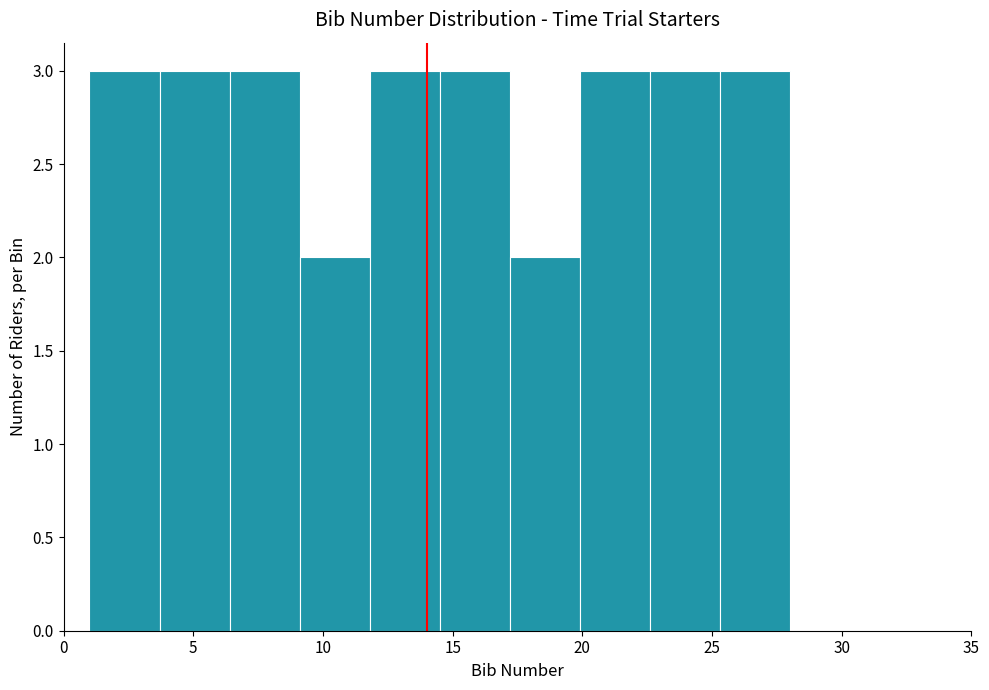

What is the height of the bar covering 22.6 to 25.3 on the x-axis? Neither the bar edges nor the heights are printed on the chart, so give them approximately, as read against the axes.

3